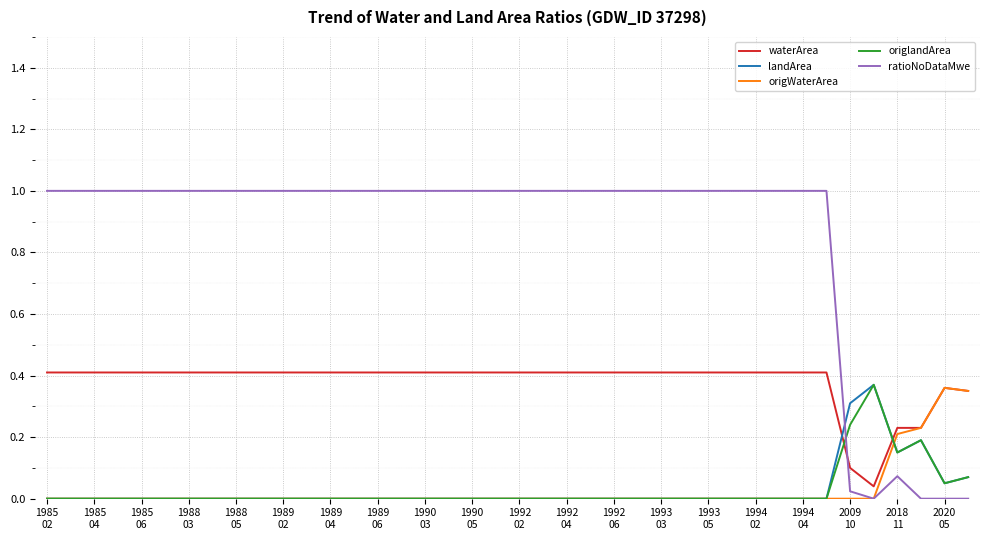

True or false: origlandArea has more than 1 points higher than both neighbors.

True